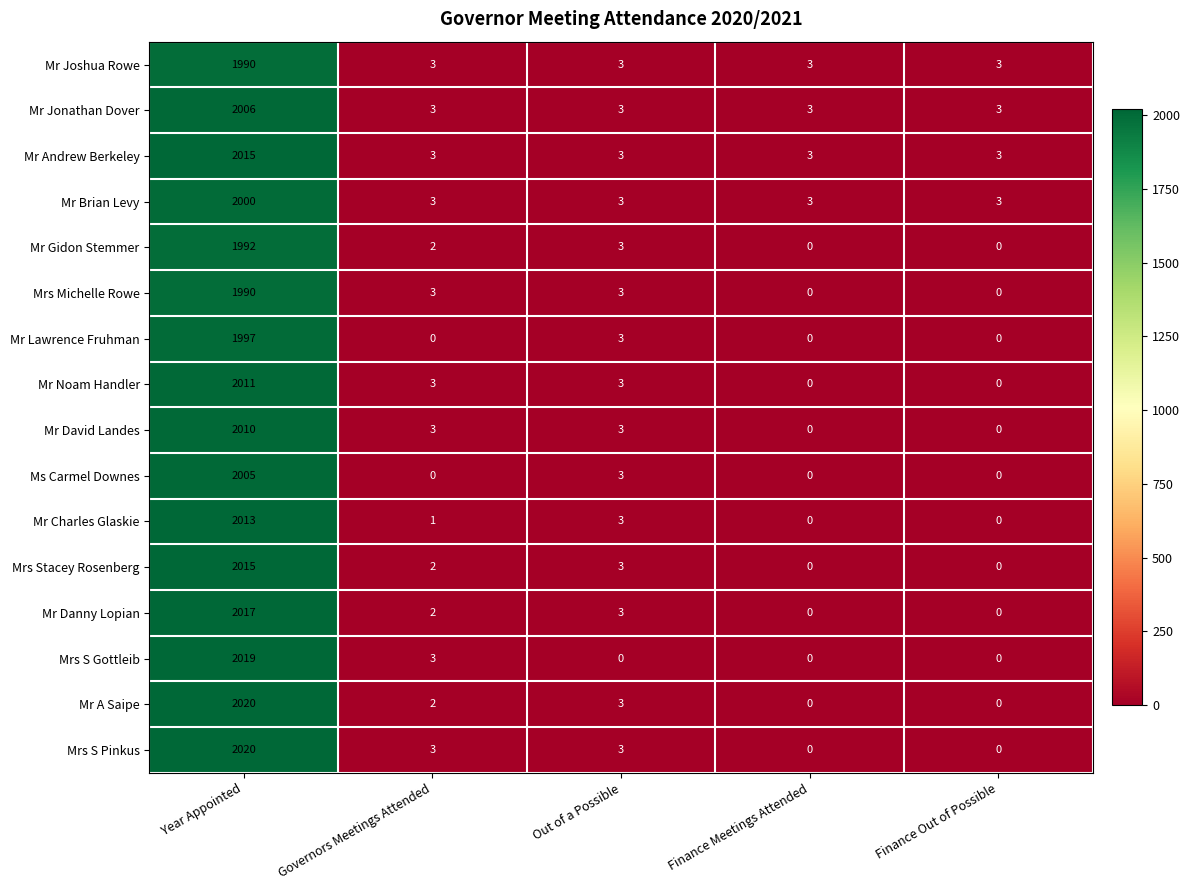

What is the spread (max minus min) of values at Governors Meetings Attended?

3